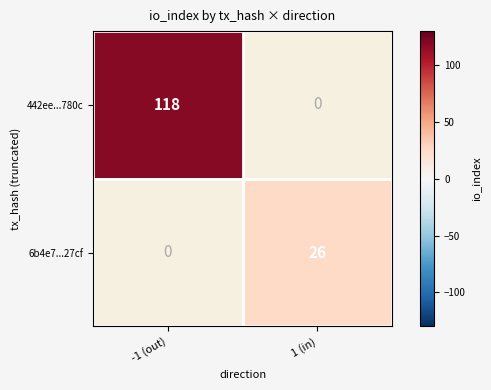

True or false: 6b4e7...27cf has a value of 26 at 1 (in).

True